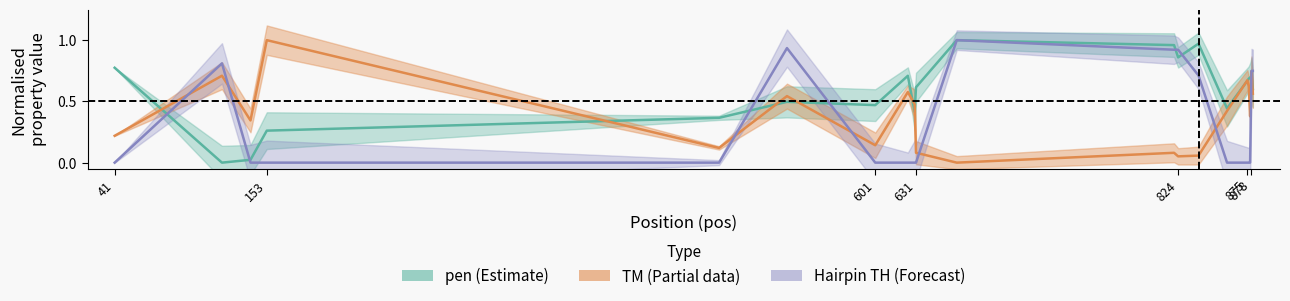

At which category is the sum across all series the highest?

878